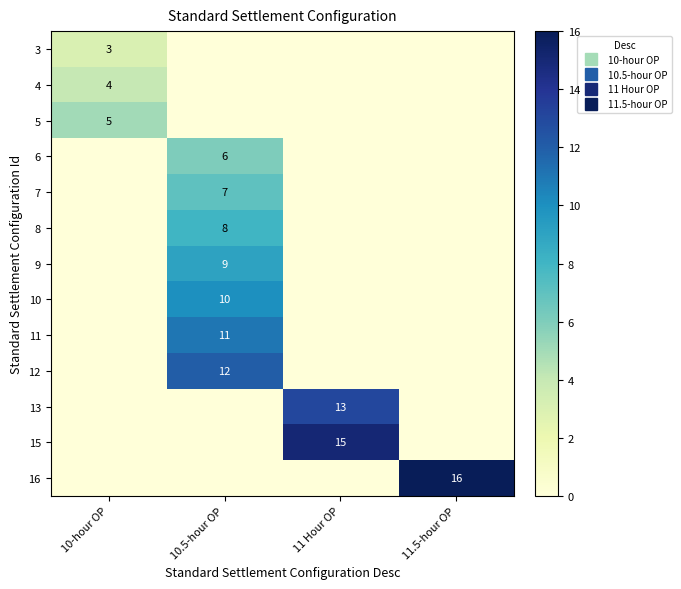

The value of 13 at 11.5-hour OP is 0. True or false?

True